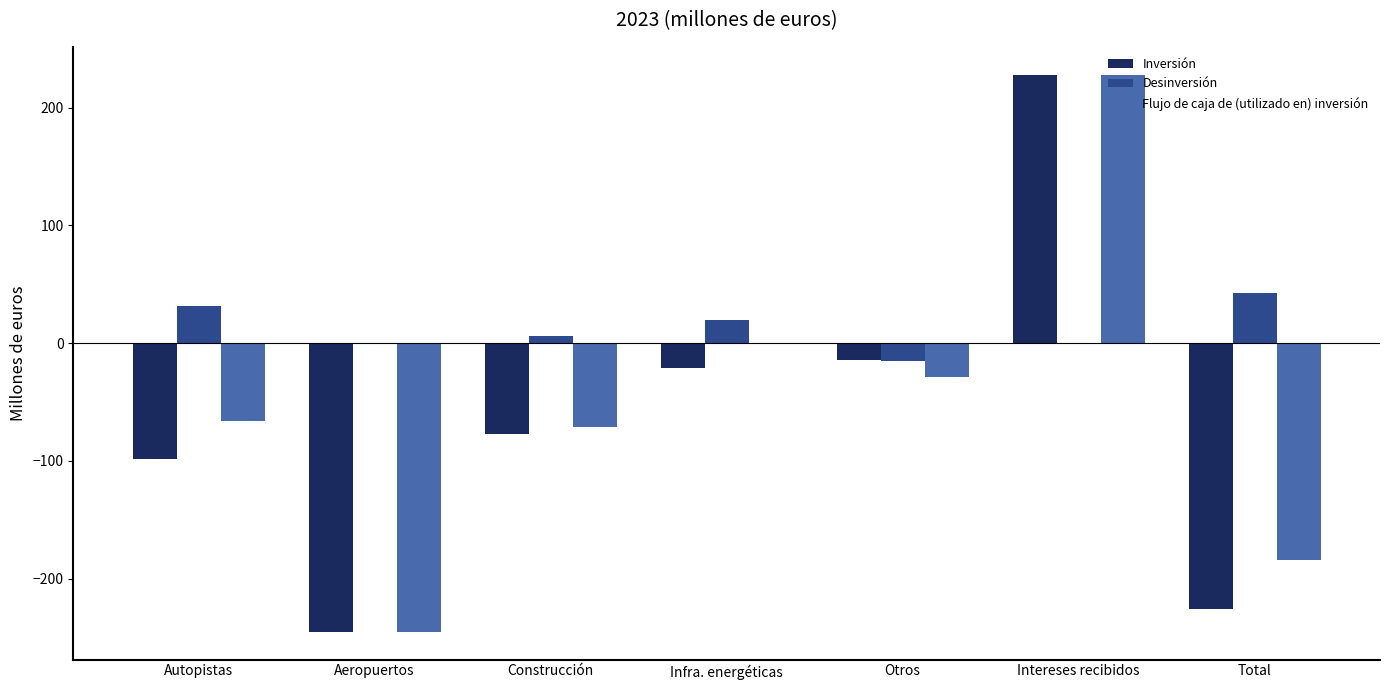

At which category is the sum across all series the highest?

Intereses recibidos